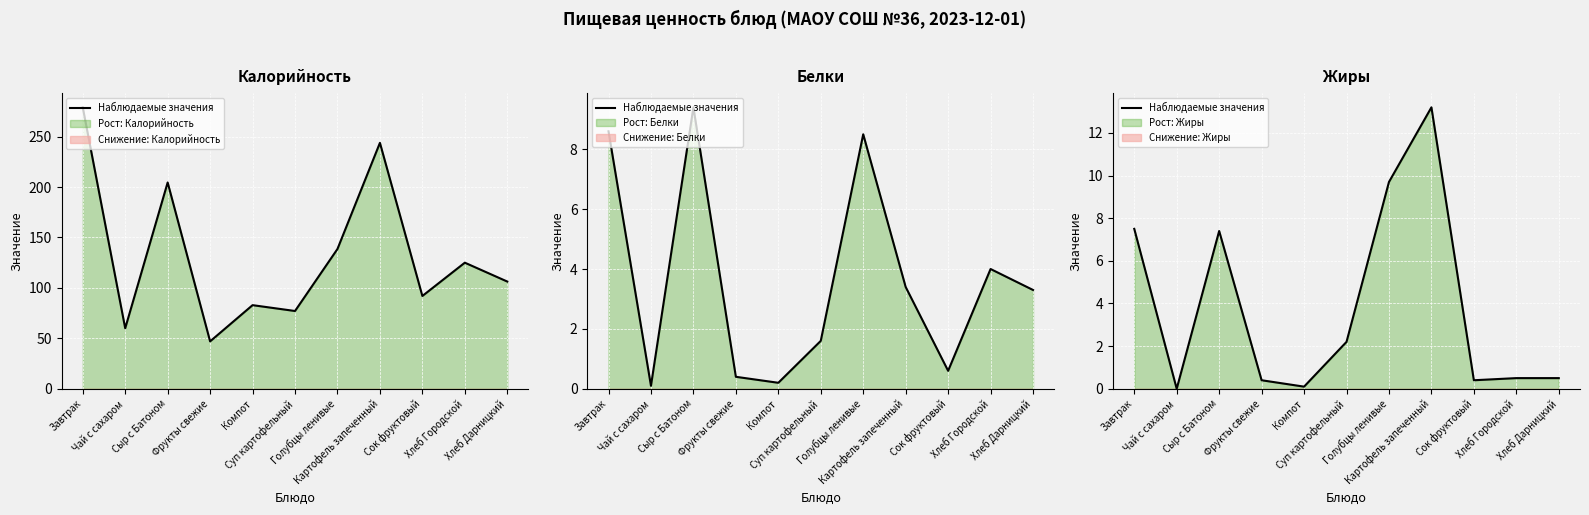

True or false: there are more than 0 points higher than both neighbors.

True